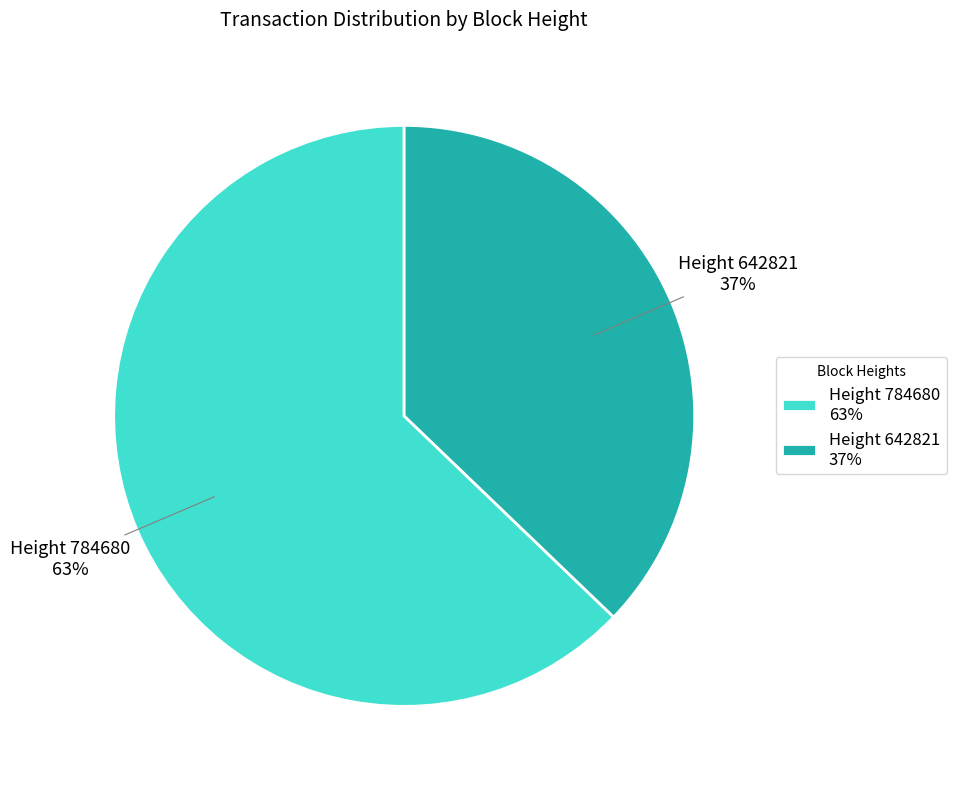

To the nearest percent, what is the difference between the largest and smallest slice percentages?

26%